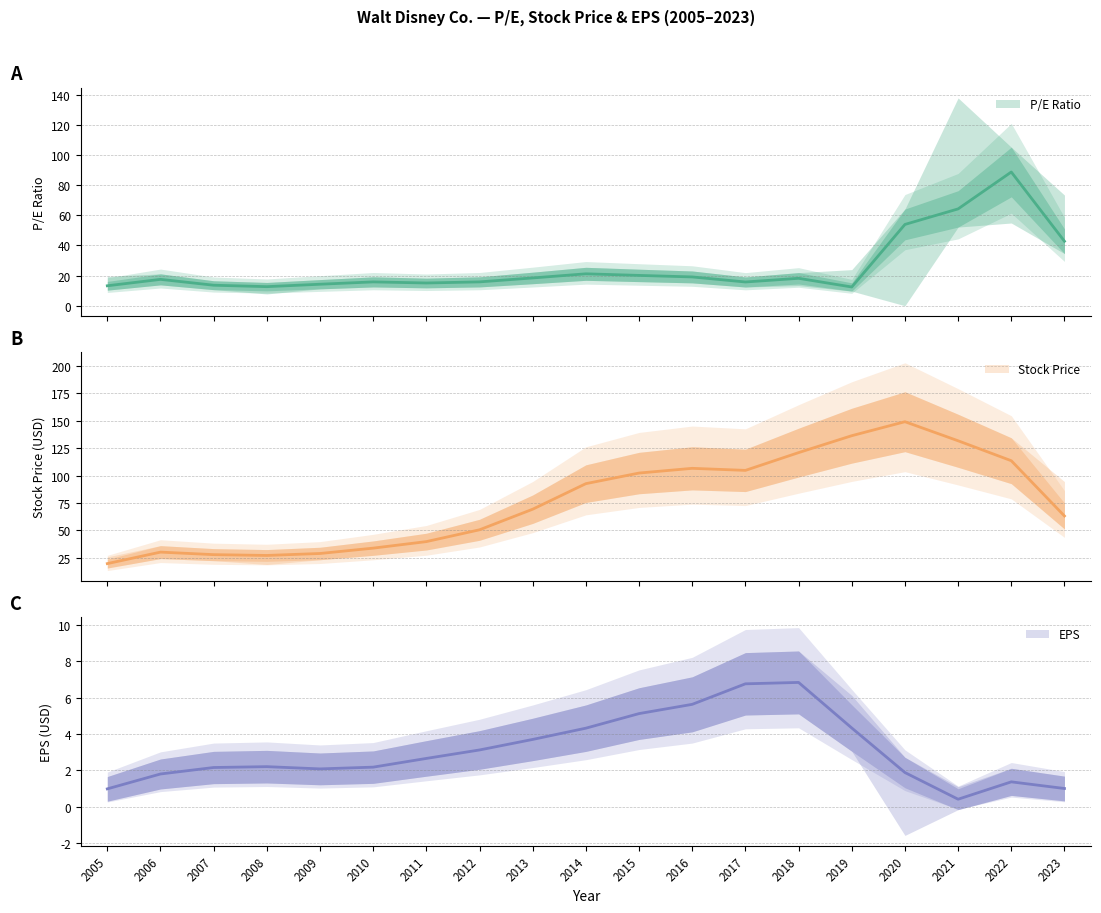

Rank the series by their maximum value, from highest to lowest.

Stock Price, P/E Ratio, EPS